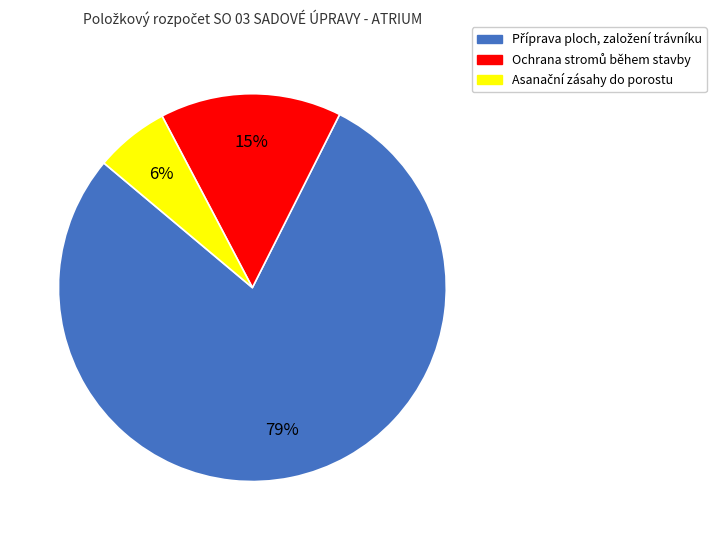

To the nearest percent, what is the difference between the largest and smallest slice percentages?

73%